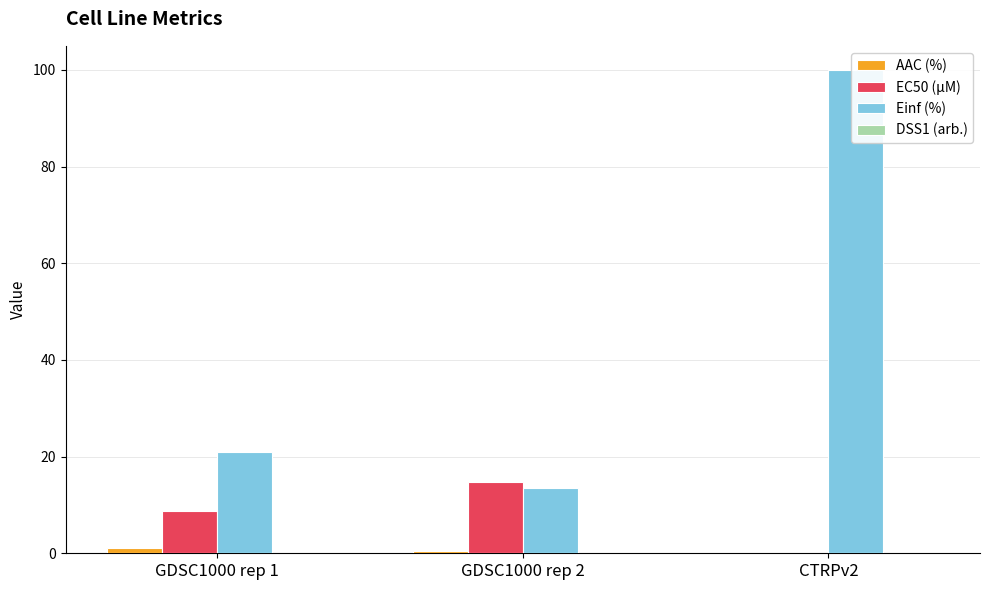

What is the sum of all Einf (%) values?

134.5